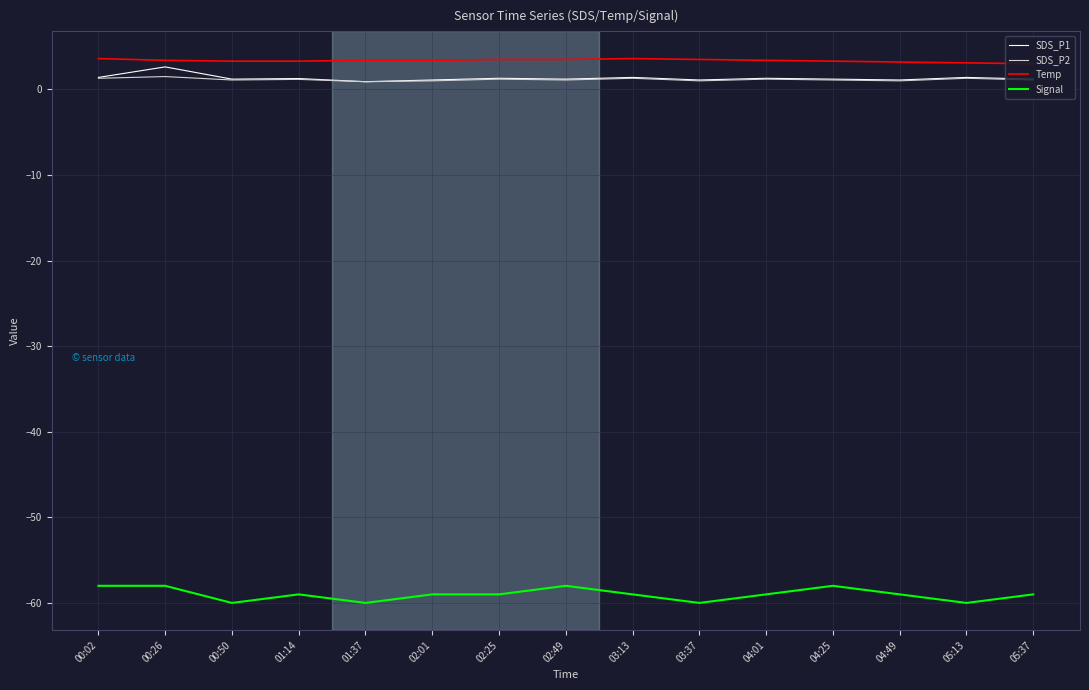

Which series has the largest range (max minus min)?

Signal